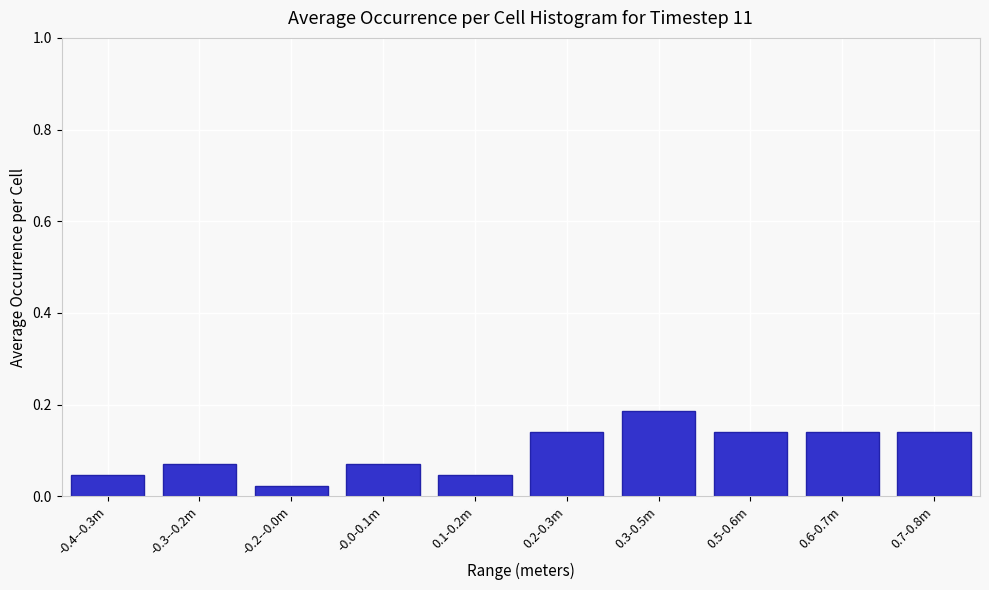

Which category has the highest value across all series?

0.3-0.5m